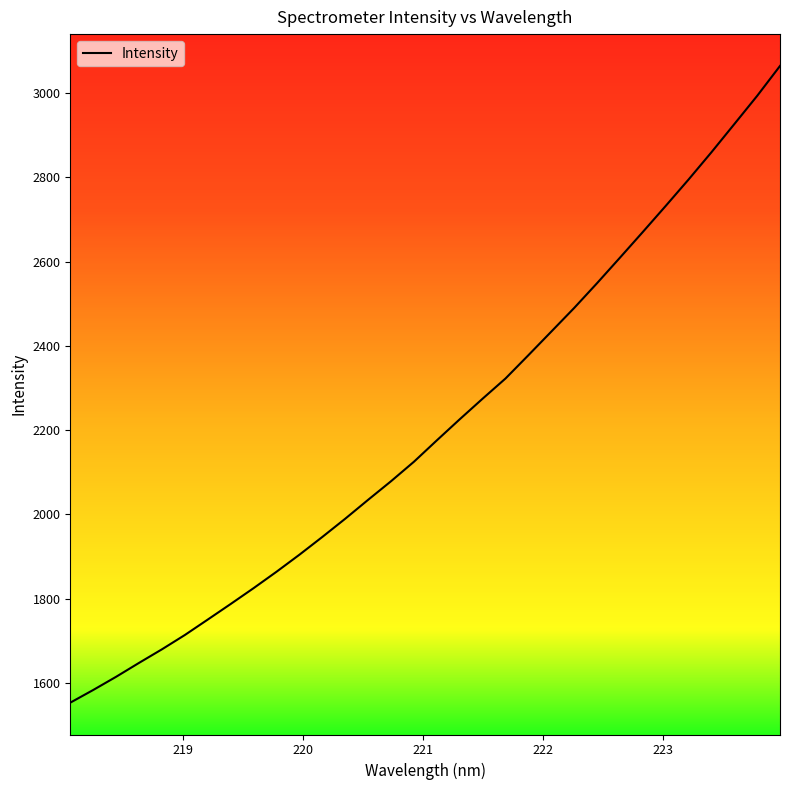

What is the difference between the maximum and minimum values?

1510.8